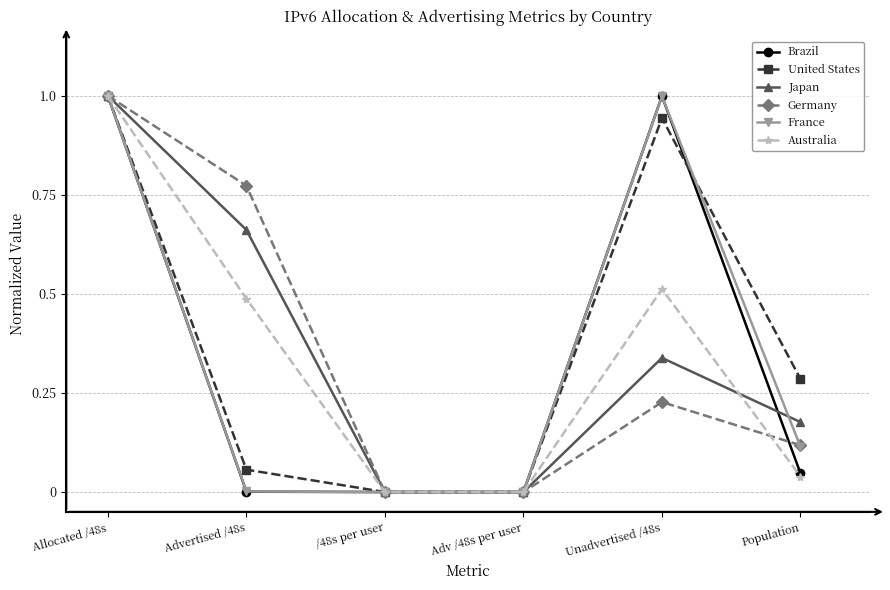

The value of United States at Unadvertised /48s is 0.3. True or false?

False